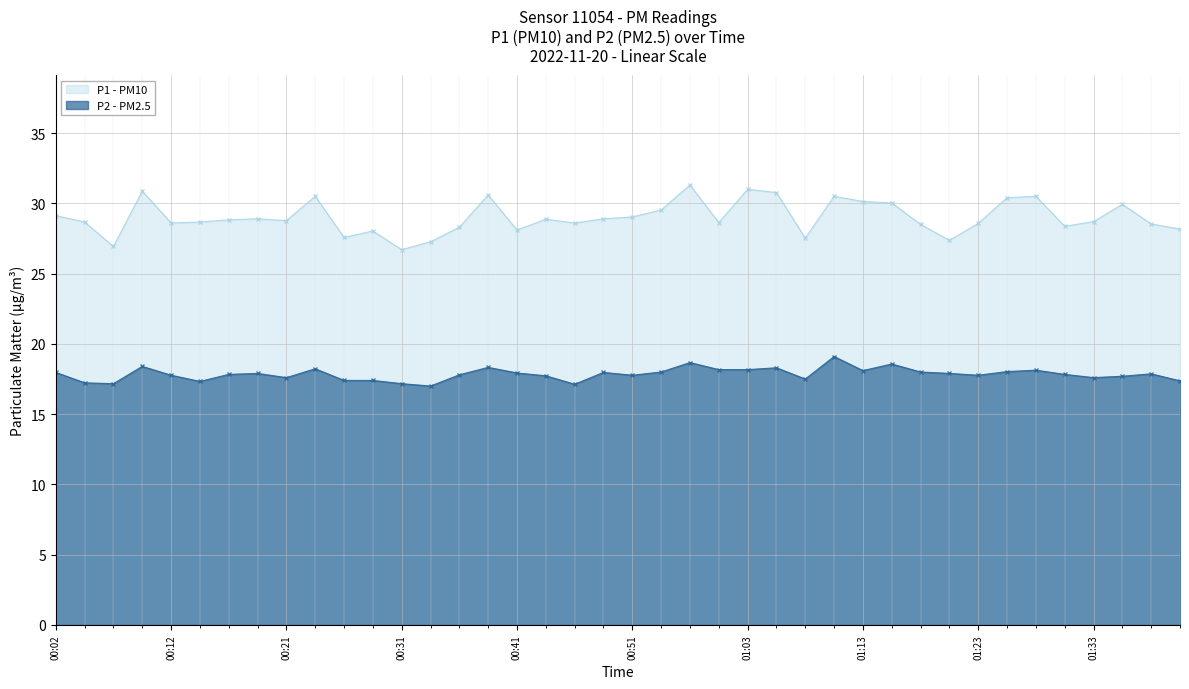

Rank the series at 00:12 from highest to lowest value.

P1 - PM10, P2 - PM2.5